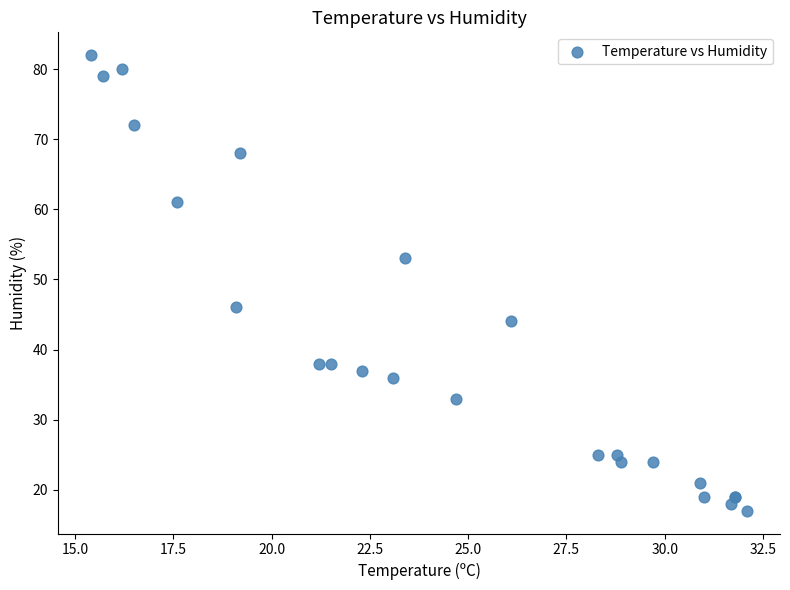

What Y value in the scatter plot is closest to 49?

46